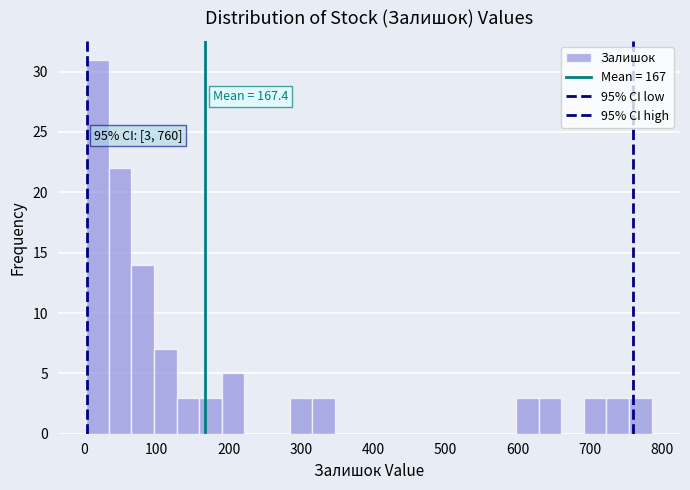

Around what value on the x-axis is the tallest bar? Give the approximate position of its centre, as read against the axis.

20